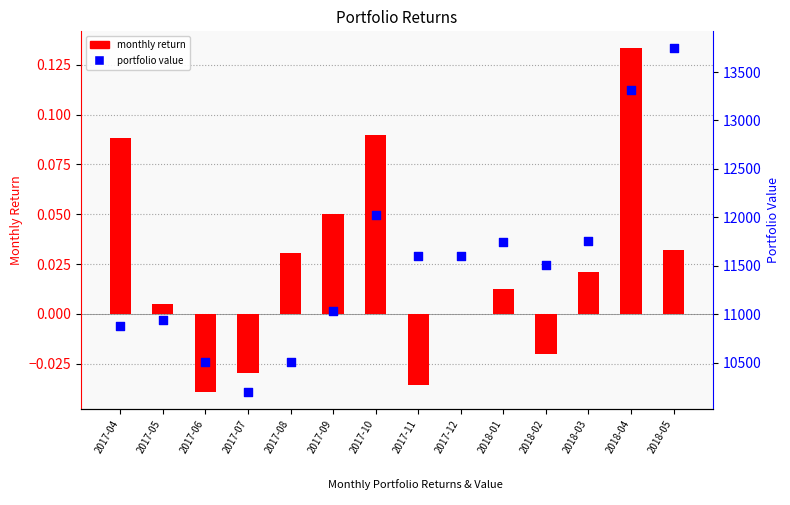

Which series has the widest spread of Y values?

portfolio value